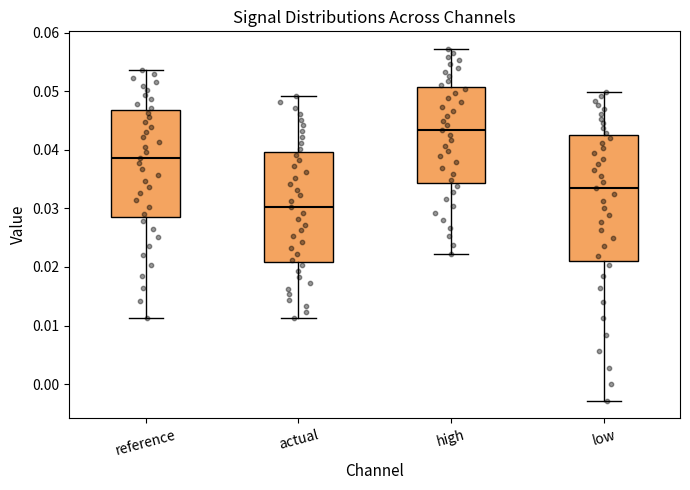

Reading left to right, transcribe this box plot: for each box, give where its median line is, the range the box spans, and where its two whiskers end, as read against the y-axis. The values are not printed on the chart, so give them approximately, as read against the axis.

reference: median 0.039, box 0.028 to 0.047, whiskers 0.011 to 0.054
actual: median 0.030, box 0.021 to 0.040, whiskers 0.011 to 0.049
high: median 0.043, box 0.034 to 0.051, whiskers 0.022 to 0.057
low: median 0.034, box 0.021 to 0.042, whiskers -0.003 to 0.050